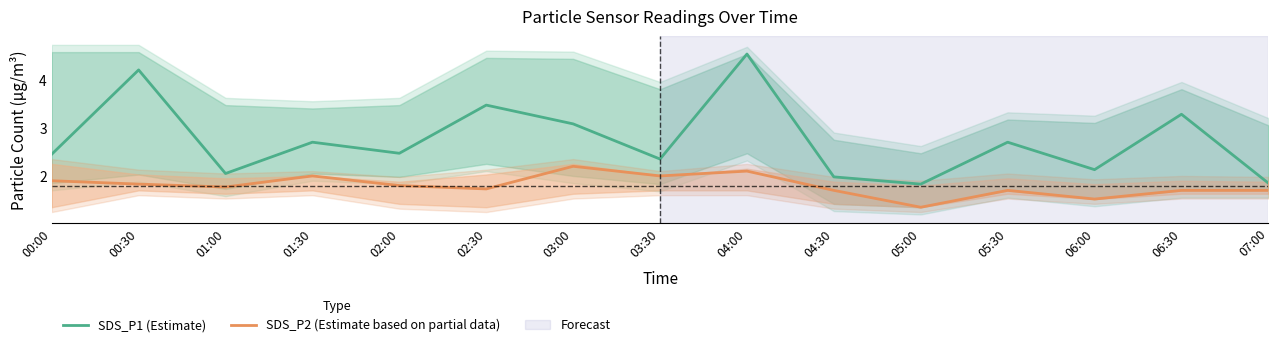

Is the value of SDS_P2 (Estimate based on partial data) at 06:30 greater than the value of SDS_P1 (Estimate) at 01:30?

No